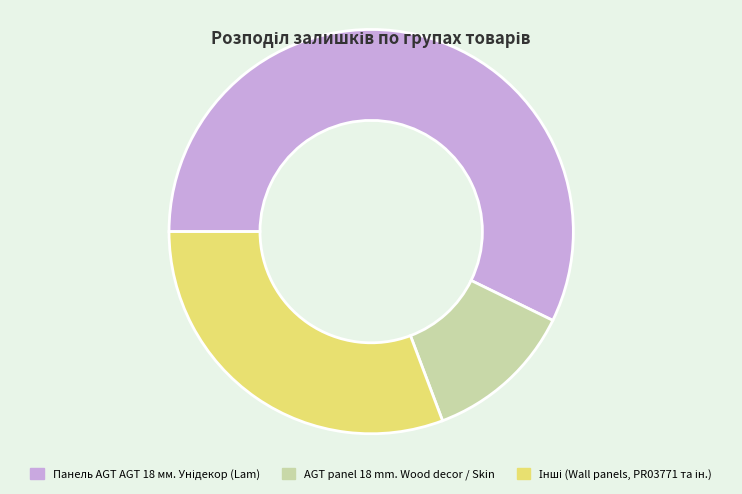

True or false: AGT panel 18 mm. Wood decor / Skin accounts for 12% of the total.

True